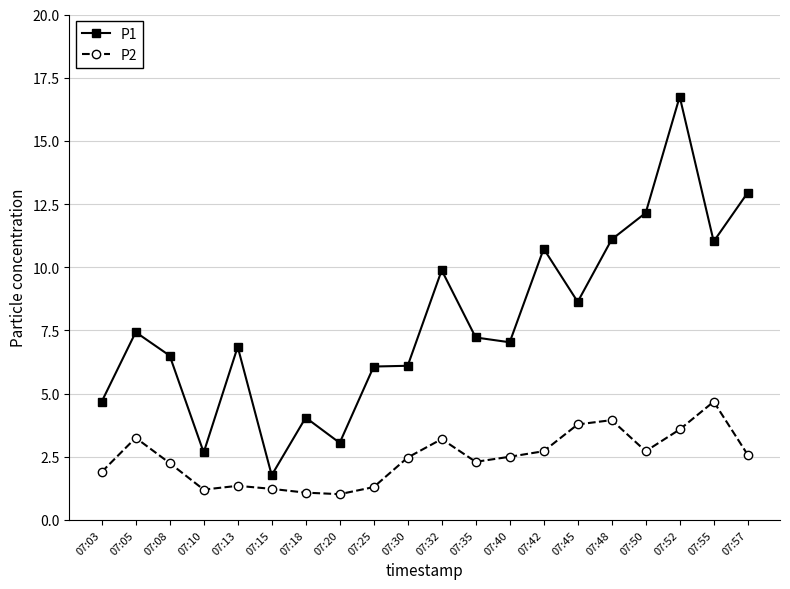

Where is the first local minimum for P1?

07:10